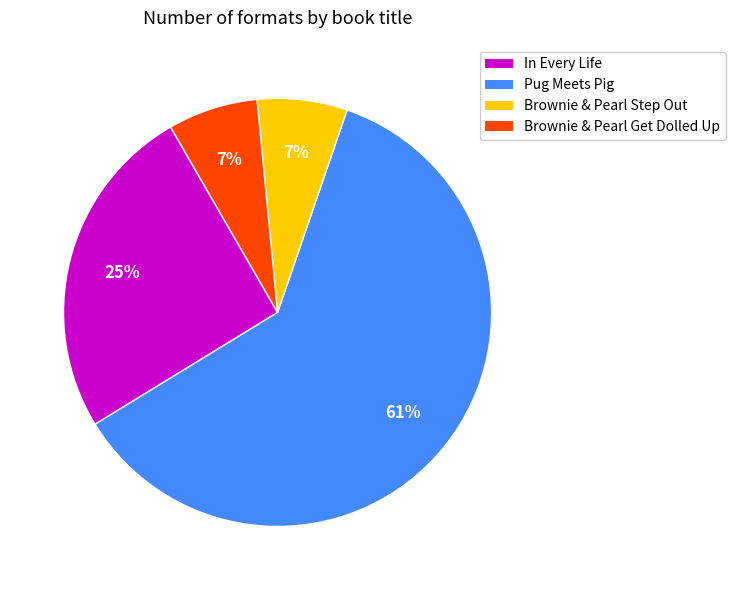

Which slice is the largest?

Pug Meets Pig